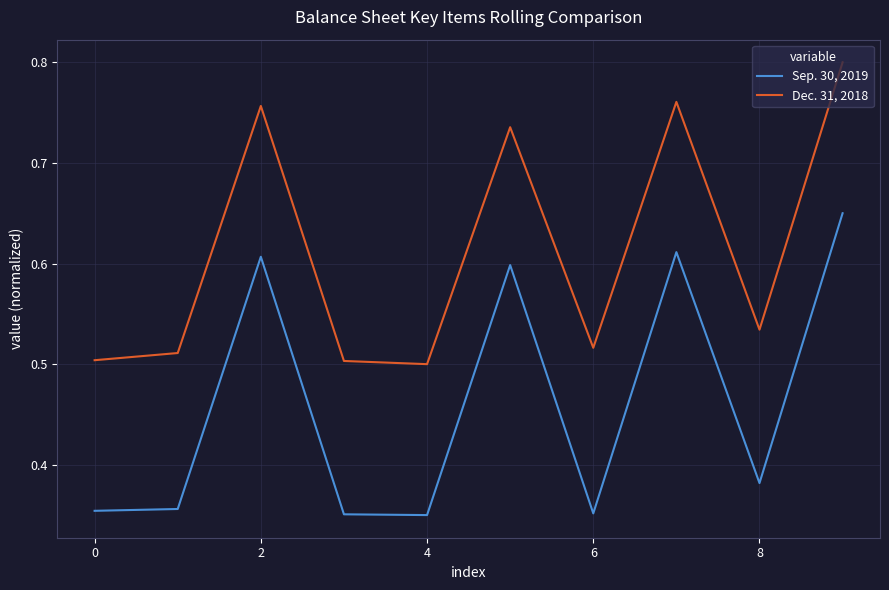

True or false: Dec. 31, 2018 and Sep. 30, 2019 intersect in this chart.

False